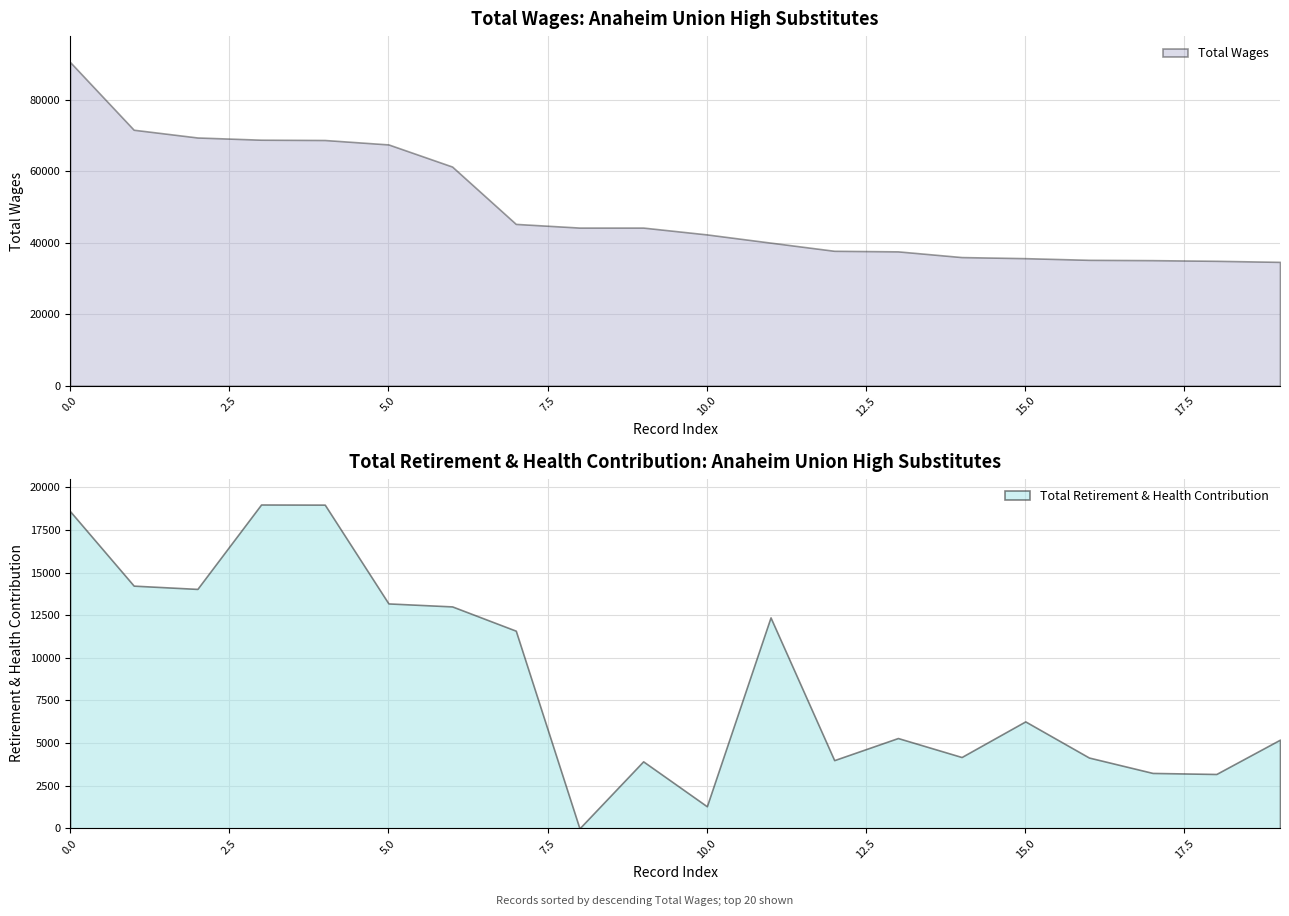

The value of Total Retirement & Health Contribution at 44249 is 6117. True or false?

False